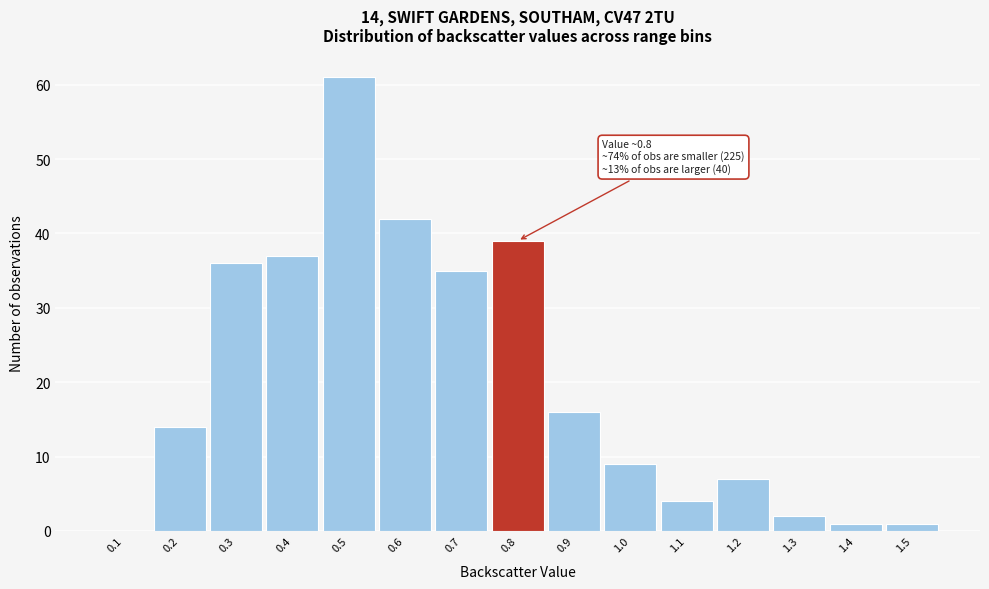

Reading left to right, list all the values displayed in this chart.

0.1=0	0.2=14	0.3=36	0.4=37	0.5=61	0.6=42	0.7=35	0.8=39	0.9=16	1.0=9	1.1=4	1.2=7	1.3=2	1.4=1	1.5=1